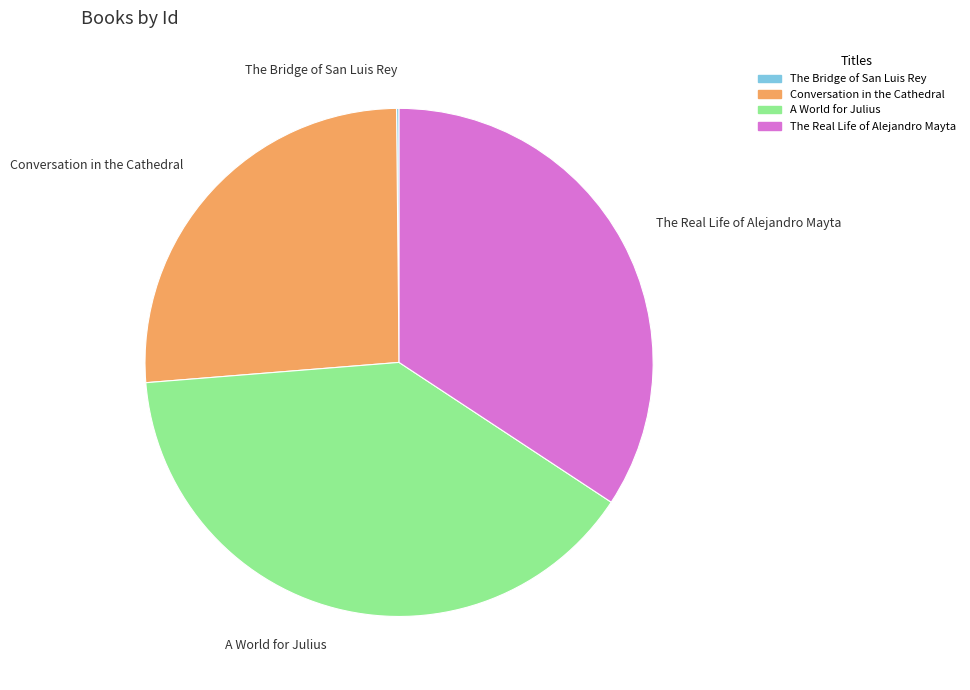

Is there any slice that represents more than half of the pie?

No